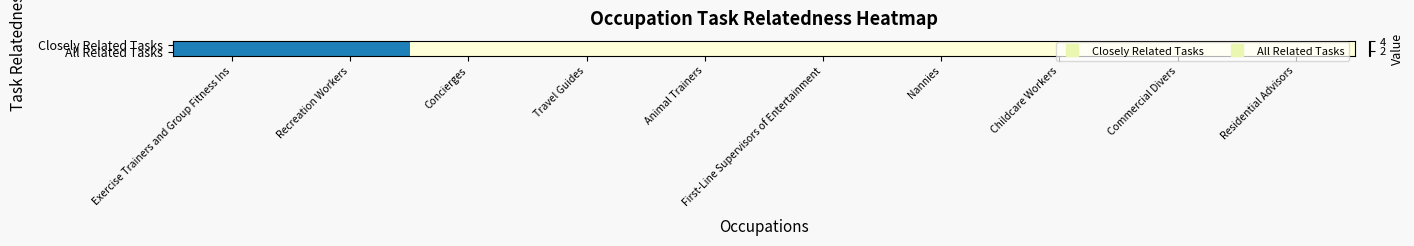

At how many categories does at least one series exceed 1?

2